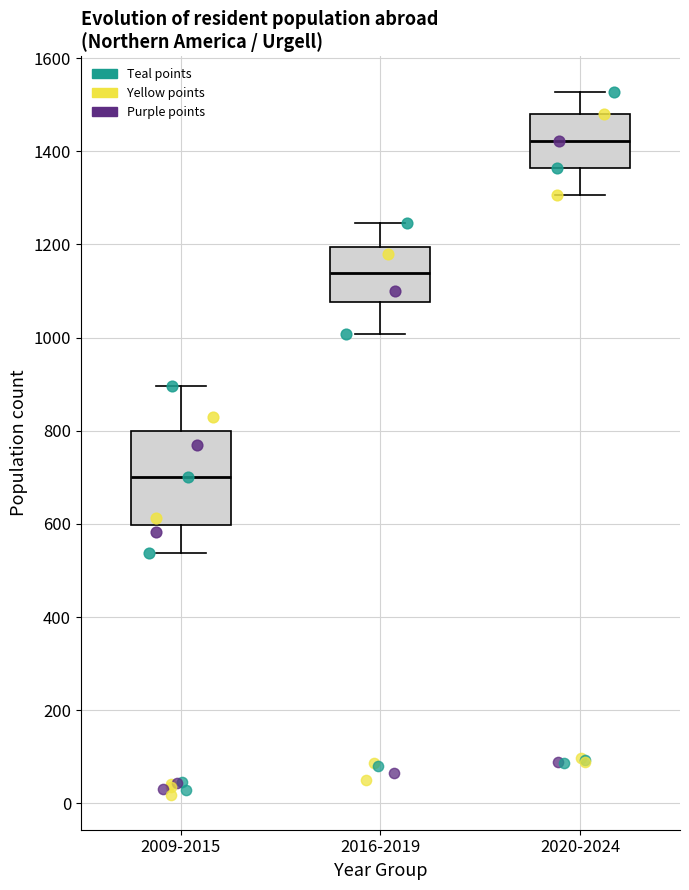

Which box's median line is the lowest?

2009-2015